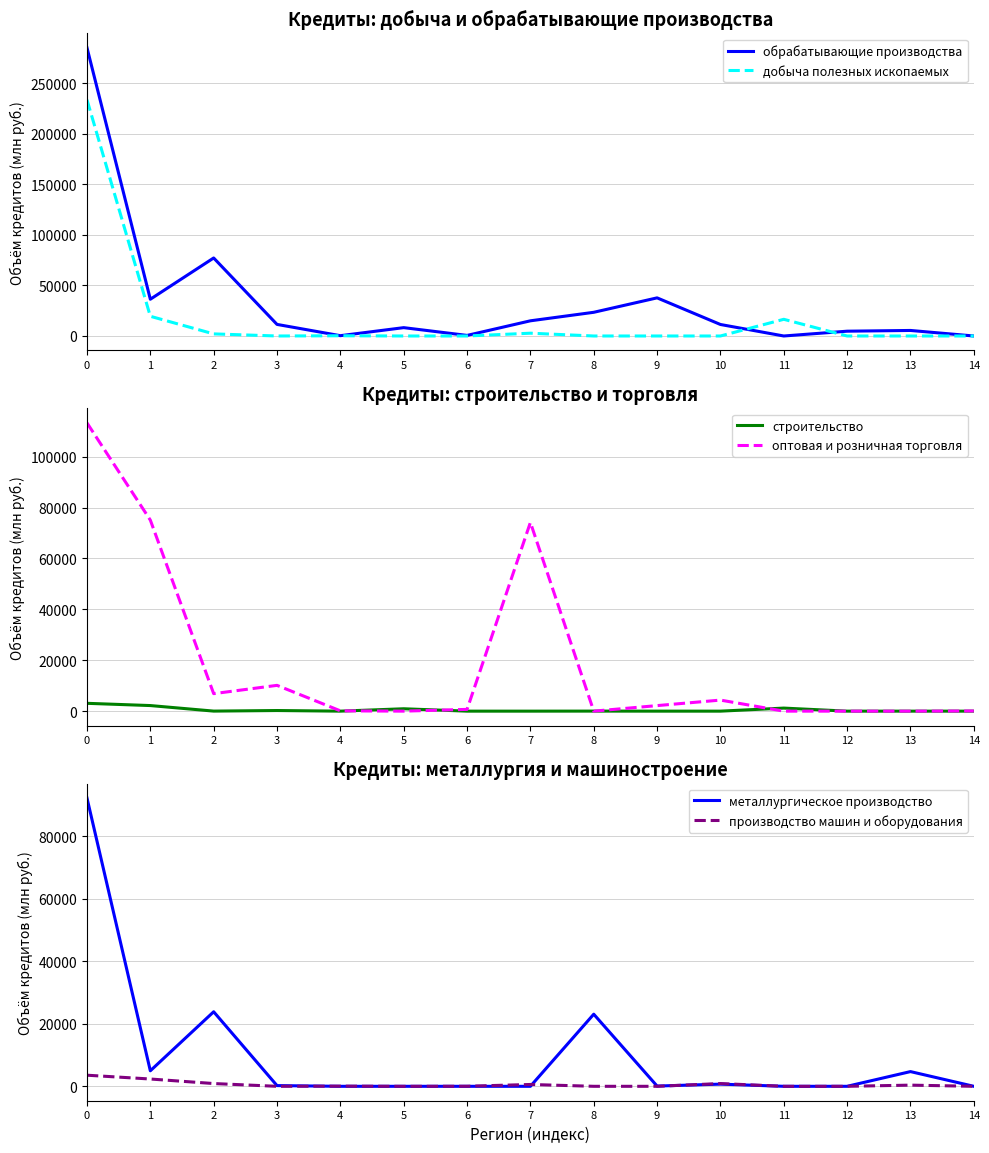

What is the maximum value for оптовая и розничная торговля?

113286